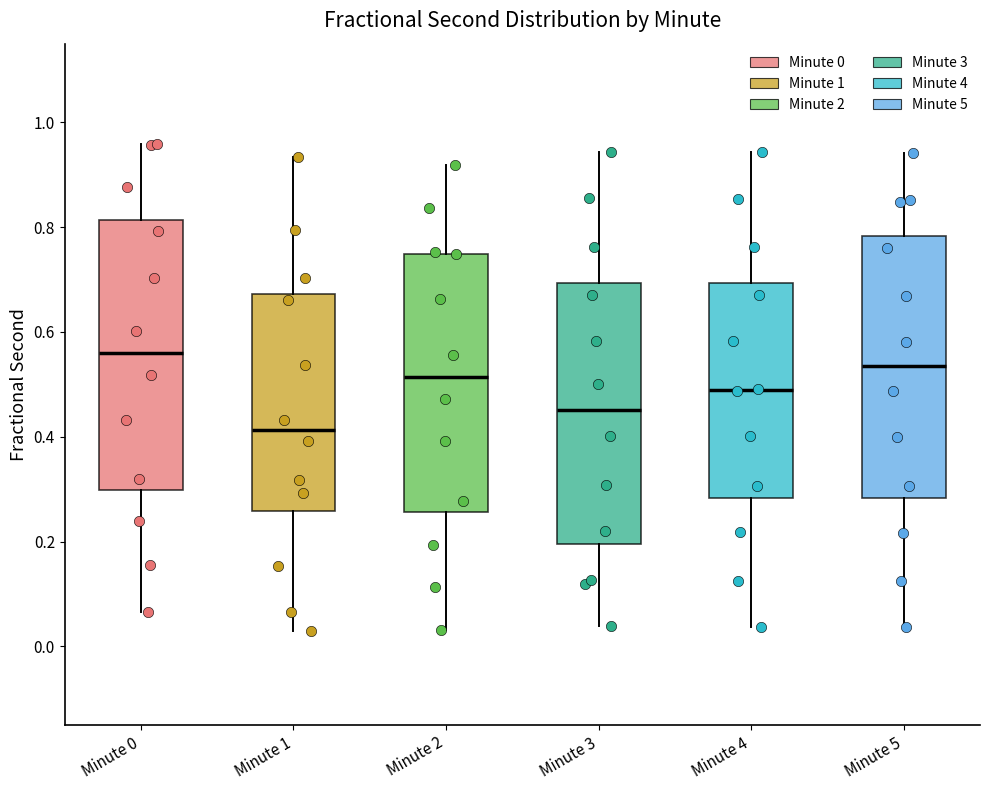

Reading left to right, read every box against the y-axis: the position of its median line, the range the box covers, and the ends of its whiskers. The values are not printed on the chart, so give them approximately, as read against the axis.

Minute 0: median 0.56, box 0.30 to 0.82, whiskers 0.06 to 0.96
Minute 1: median 0.42, box 0.26 to 0.68, whiskers 0.04 to 0.94
Minute 2: median 0.52, box 0.26 to 0.74, whiskers 0.04 to 0.92
Minute 3: median 0.46, box 0.20 to 0.70, whiskers 0.04 to 0.94
Minute 4: median 0.48, box 0.28 to 0.70, whiskers 0.04 to 0.94
Minute 5: median 0.54, box 0.28 to 0.78, whiskers 0.04 to 0.94